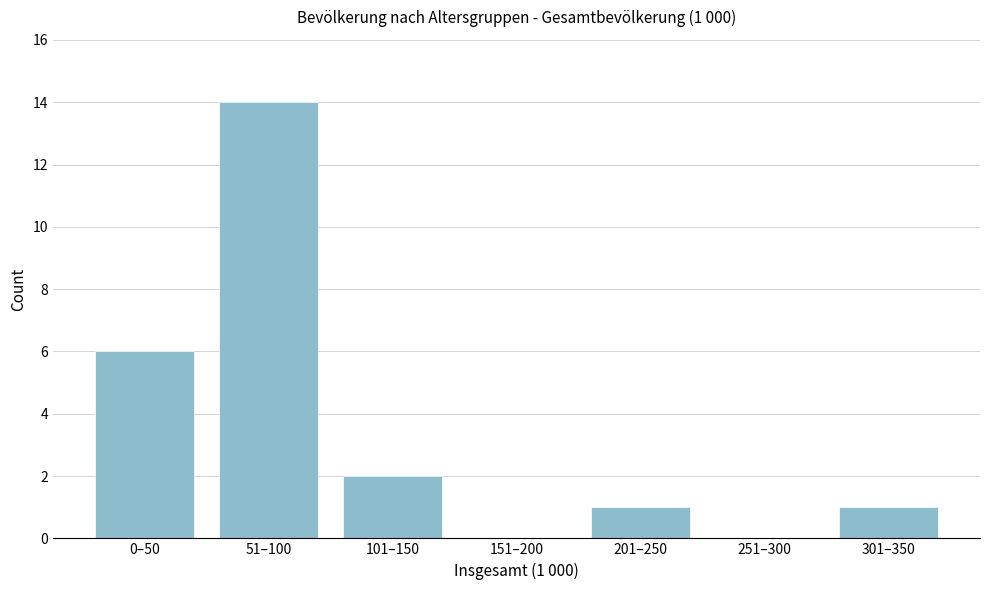

Reading left to right, list all the values displayed in this chart.

0–50=6	51–100=14	101–150=2	151–200=0	201–250=1	251–300=0	301–350=1